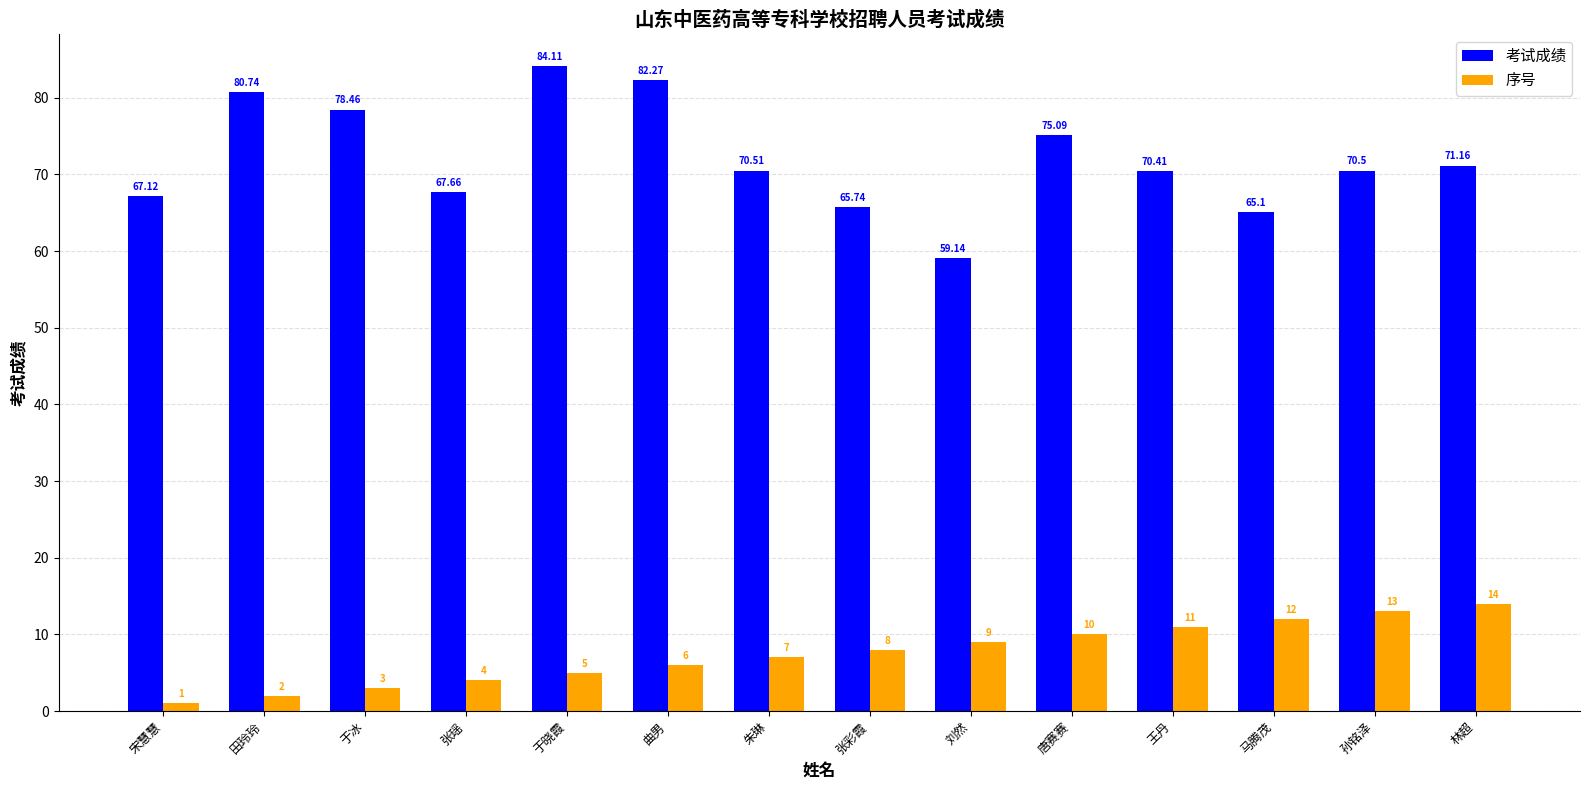

At which category is the sum across all series the highest?

于晓霞